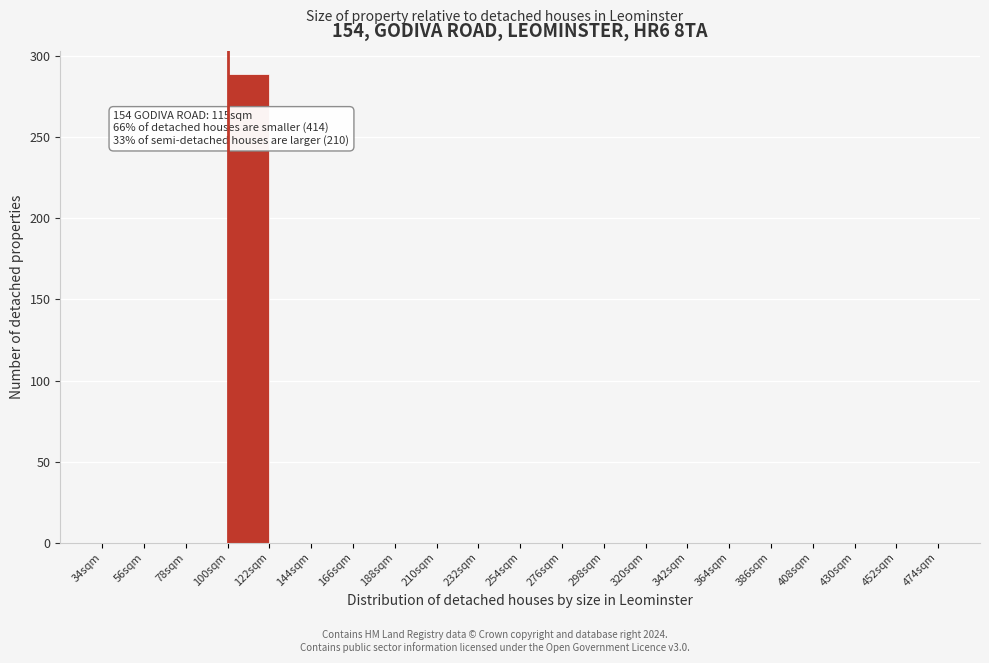

Which range on the x-axis has the tallest bar?

100 to 122